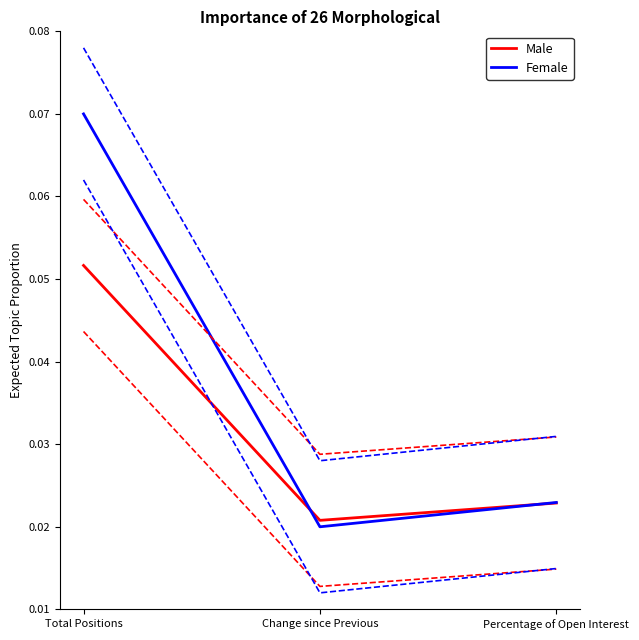

Reading right to left, transcribe all the data shown in this chart.

Male: 0.0	0.0	0.1
Female: 0.0	0.0	0.1